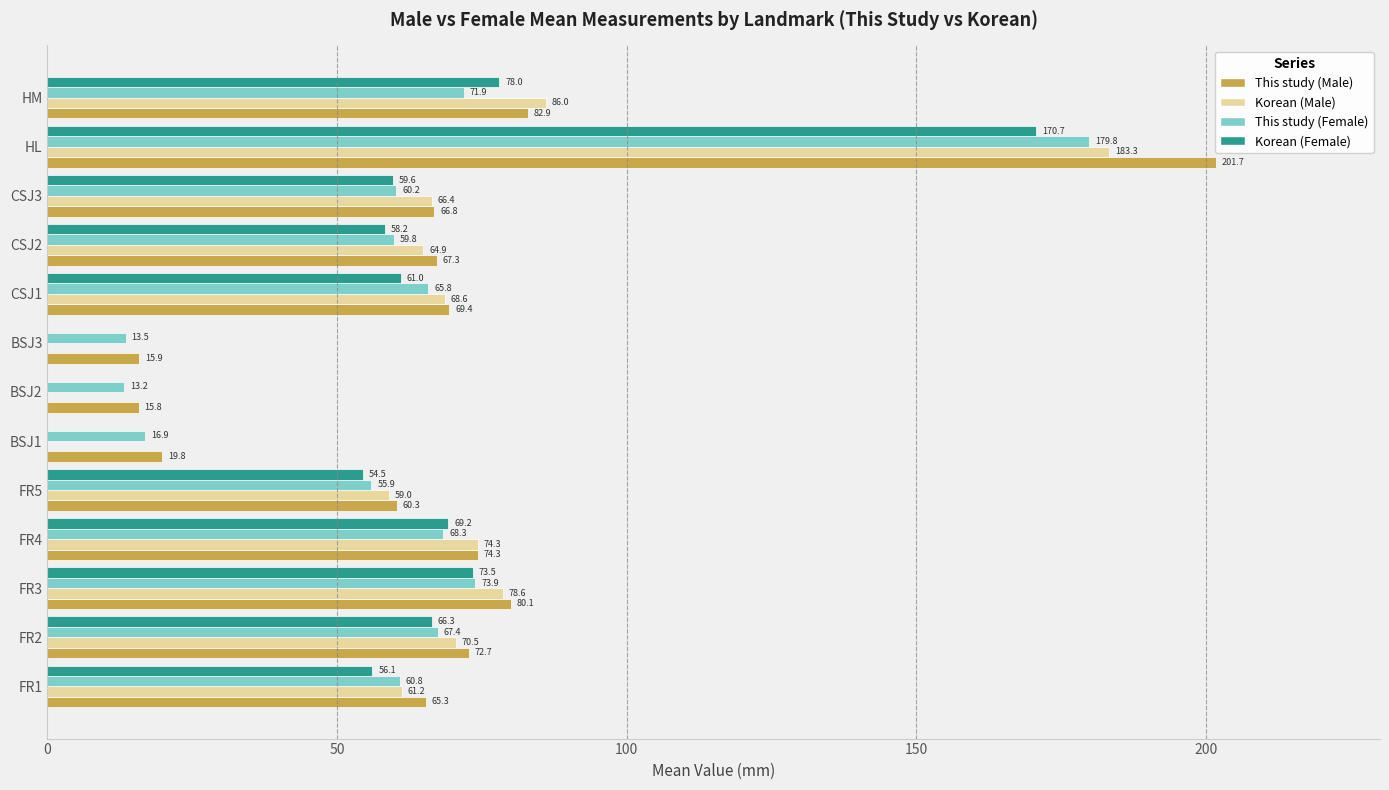

Count the number of categories in the chart.

13